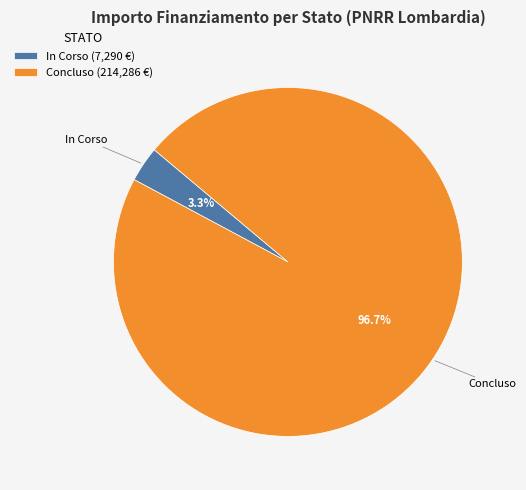

Rank the categories by value from lowest to highest.

In Corso (7,290 €), Concluso (214,286 €)